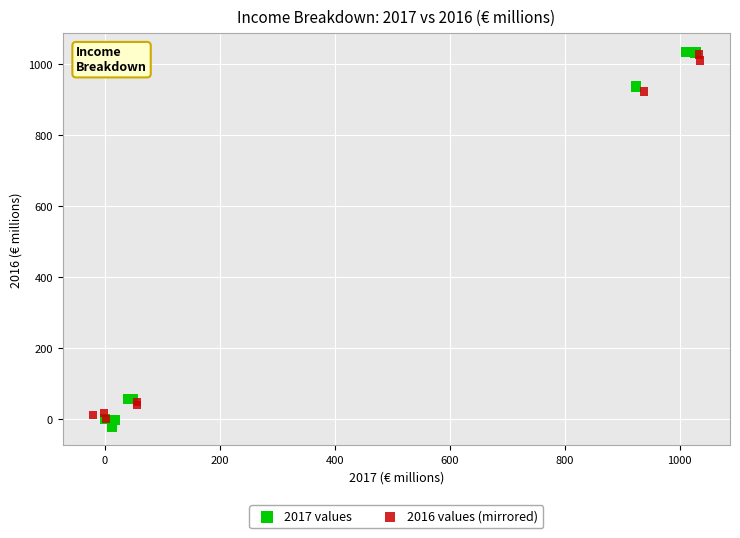

Which series has the largest Y range (max minus min)?

2017 values